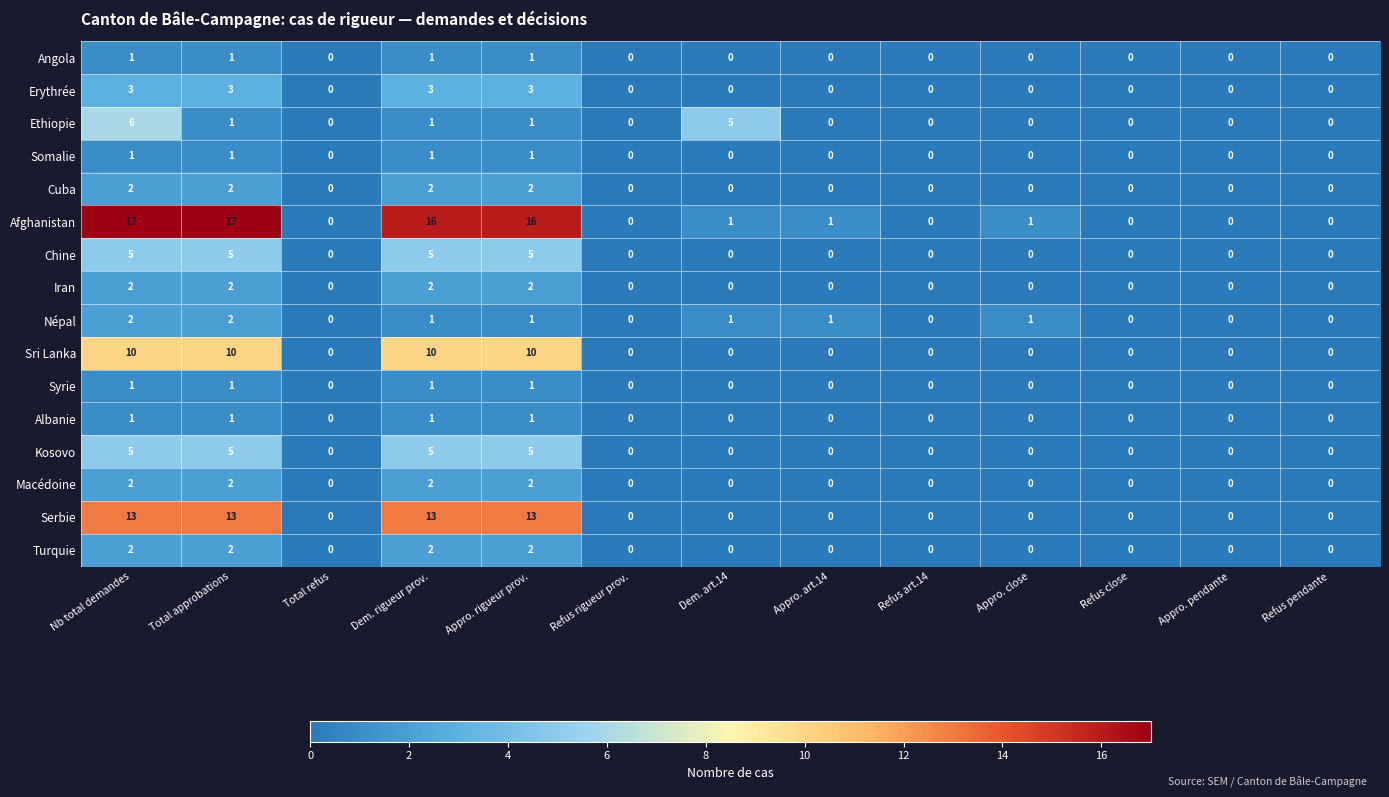

Which series has the widest spread of values?

Afghanistan